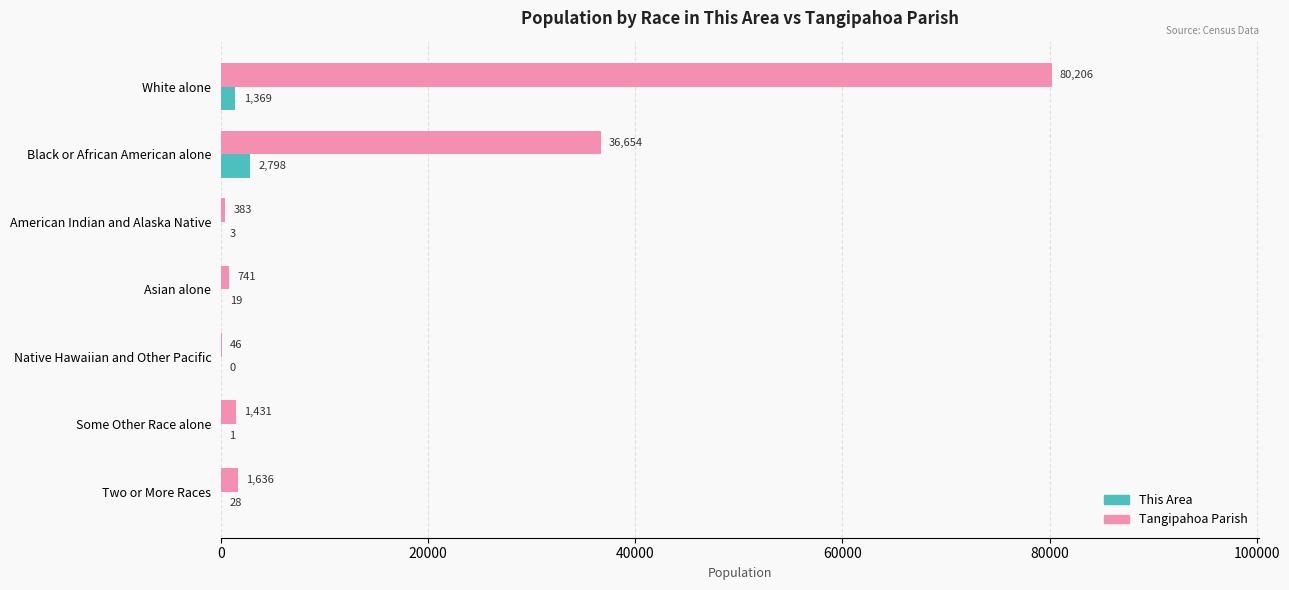

The Tangipahoa Parish series shows 1636 at Two or More Races. True or false?

True